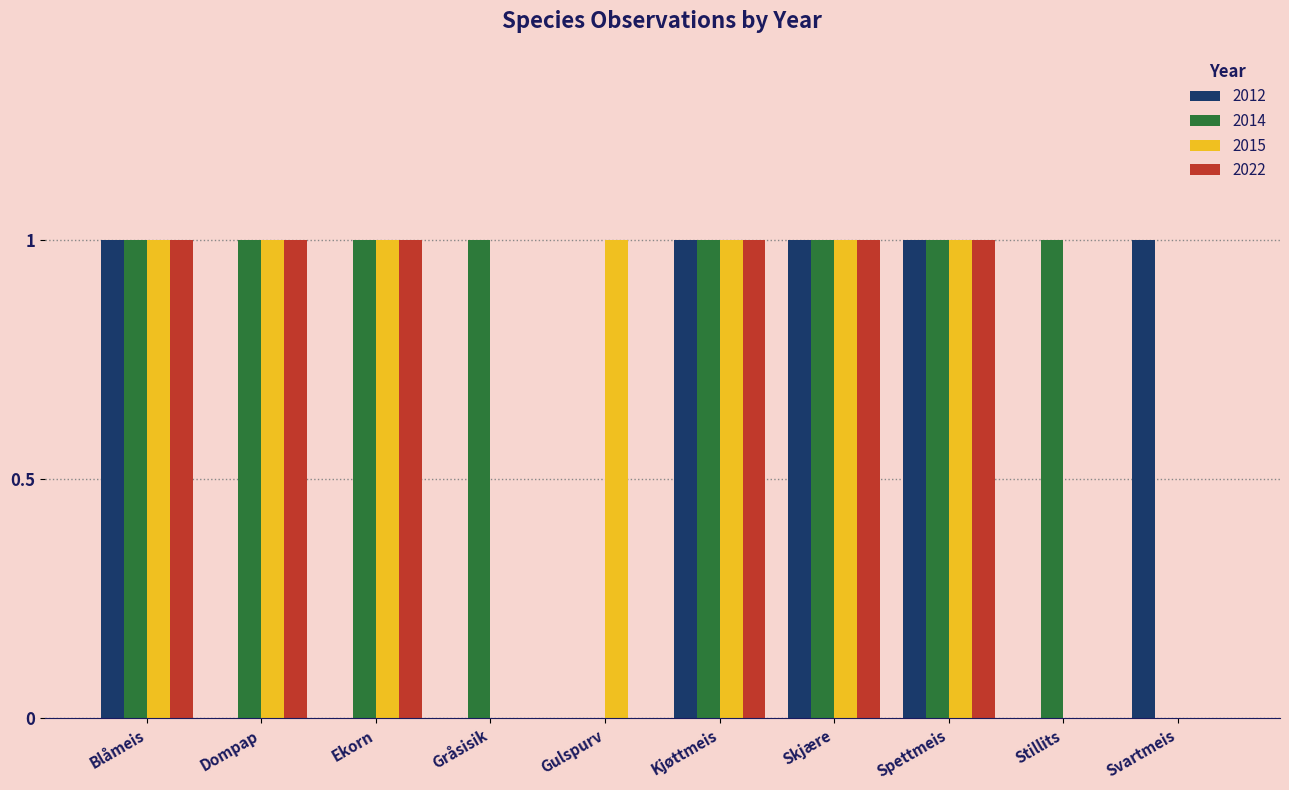

The value of 2012 at Dompap is 0. True or false?

True